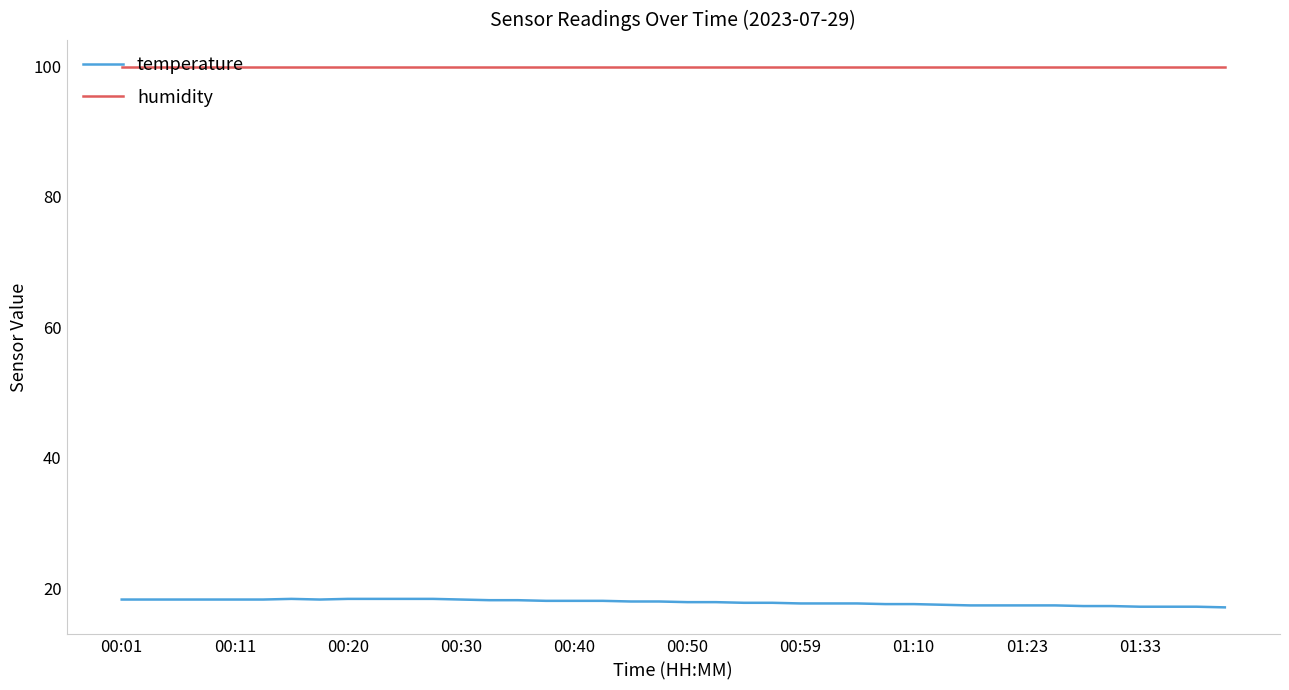

True or false: humidity and temperature cross at least once.

False